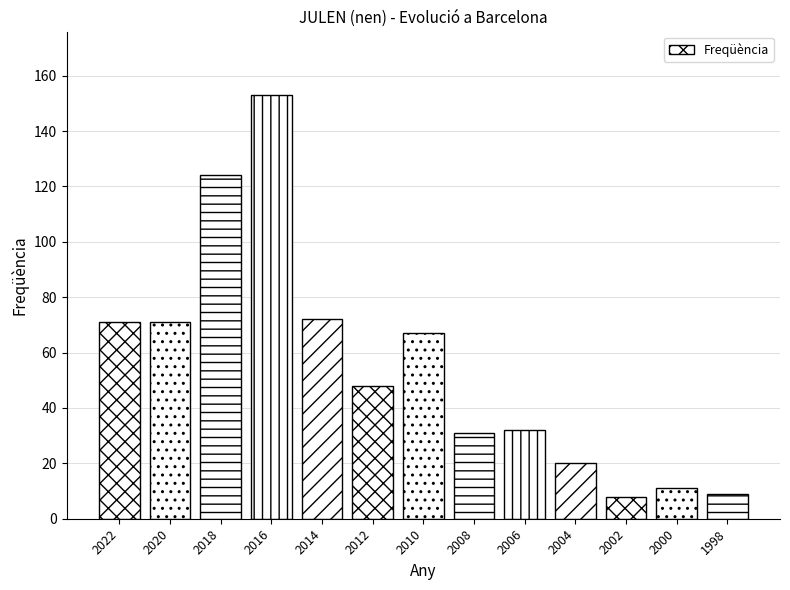

Reading left to right, extract all data points from this chart.

71	71	124	153	72	48	67	31	32	20	8	11	9